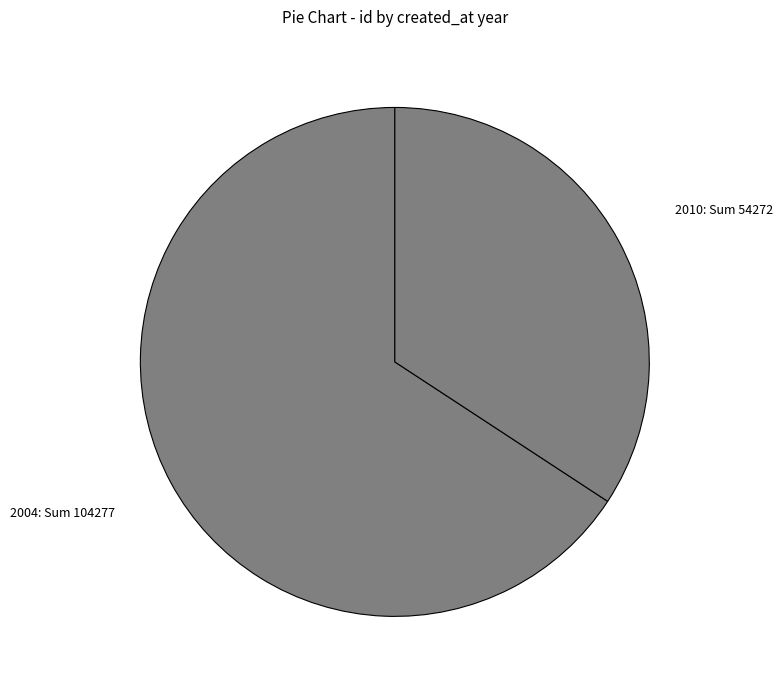

Rank the categories by value from lowest to highest.

2010: Sum 54272, 2004: Sum 104277